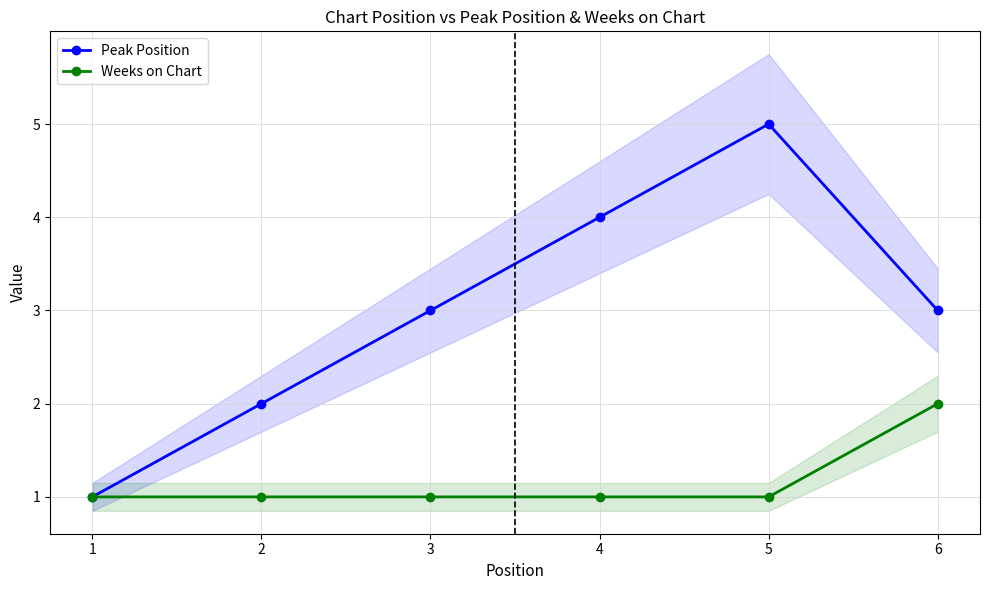

Reading left to right, extract all data points from this chart.

Peak Position: 1=1	2=2	3=3	4=4	5=5	6=3
Weeks on Chart: 1=1	2=1	3=1	4=1	5=1	6=2